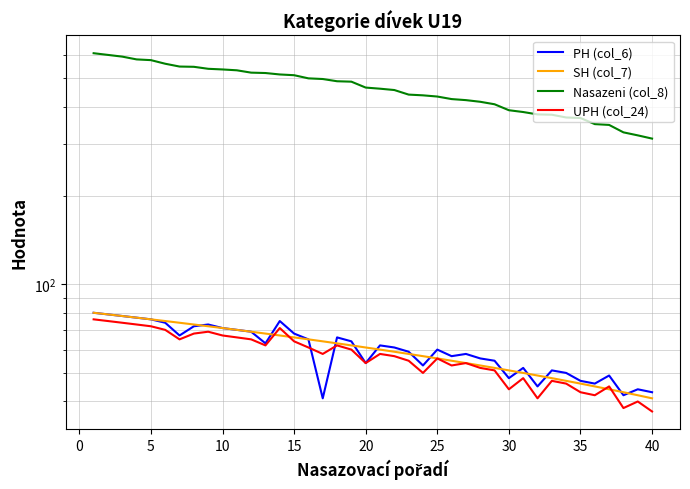

How many data points in SH (col_7) are above 61?

19